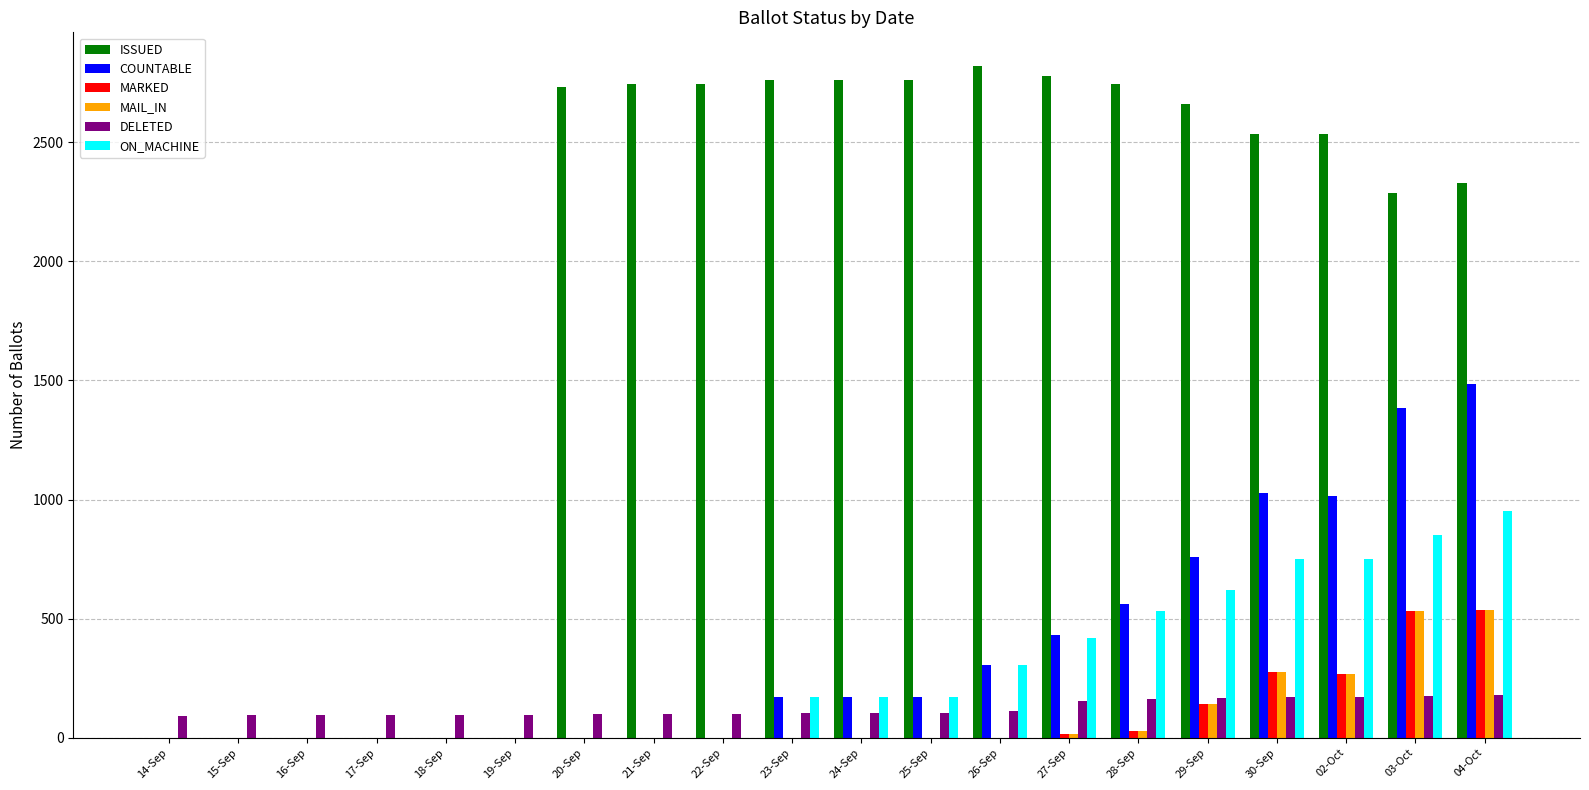

The value of ISSUED at 21-Sep is 3702. True or false?

False